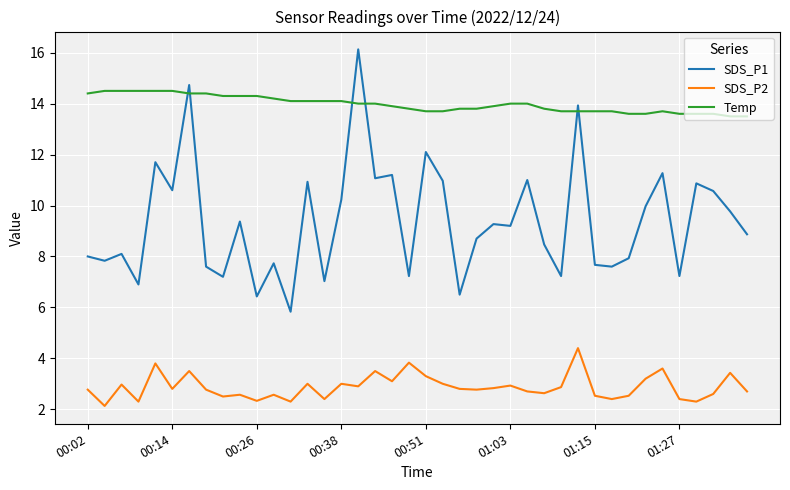

Rank the series by their maximum value, from highest to lowest.

SDS_P1, Temp, SDS_P2